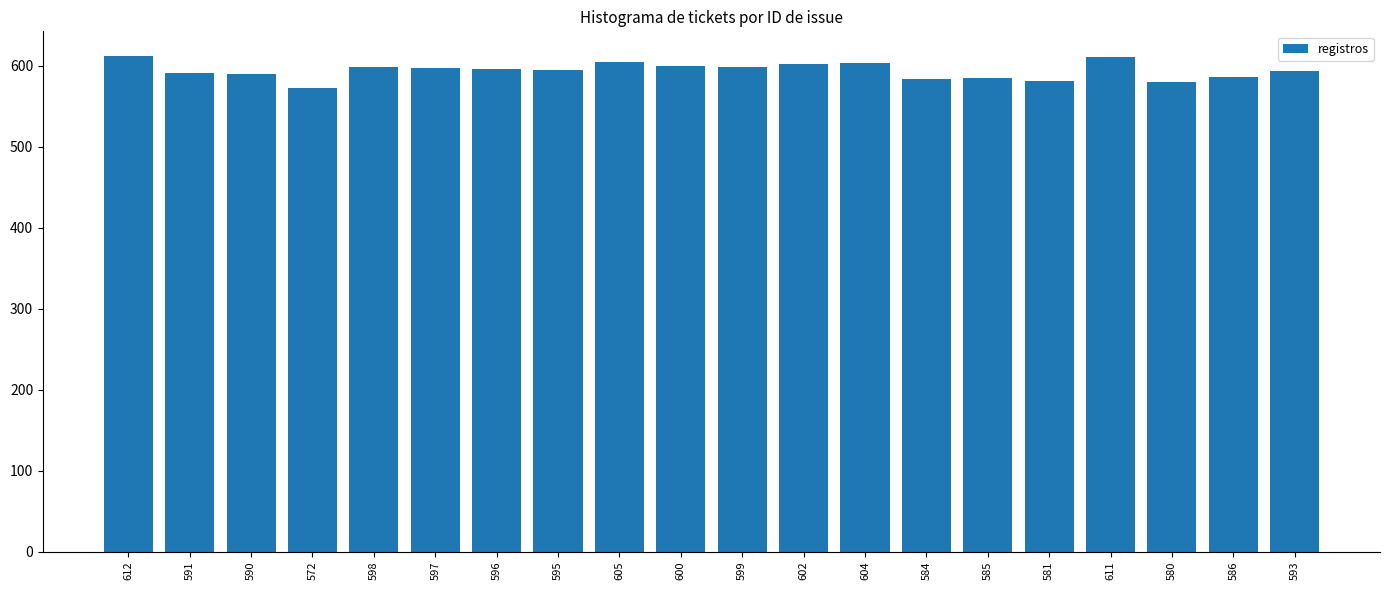

The value at 591 is 591. True or false?

True